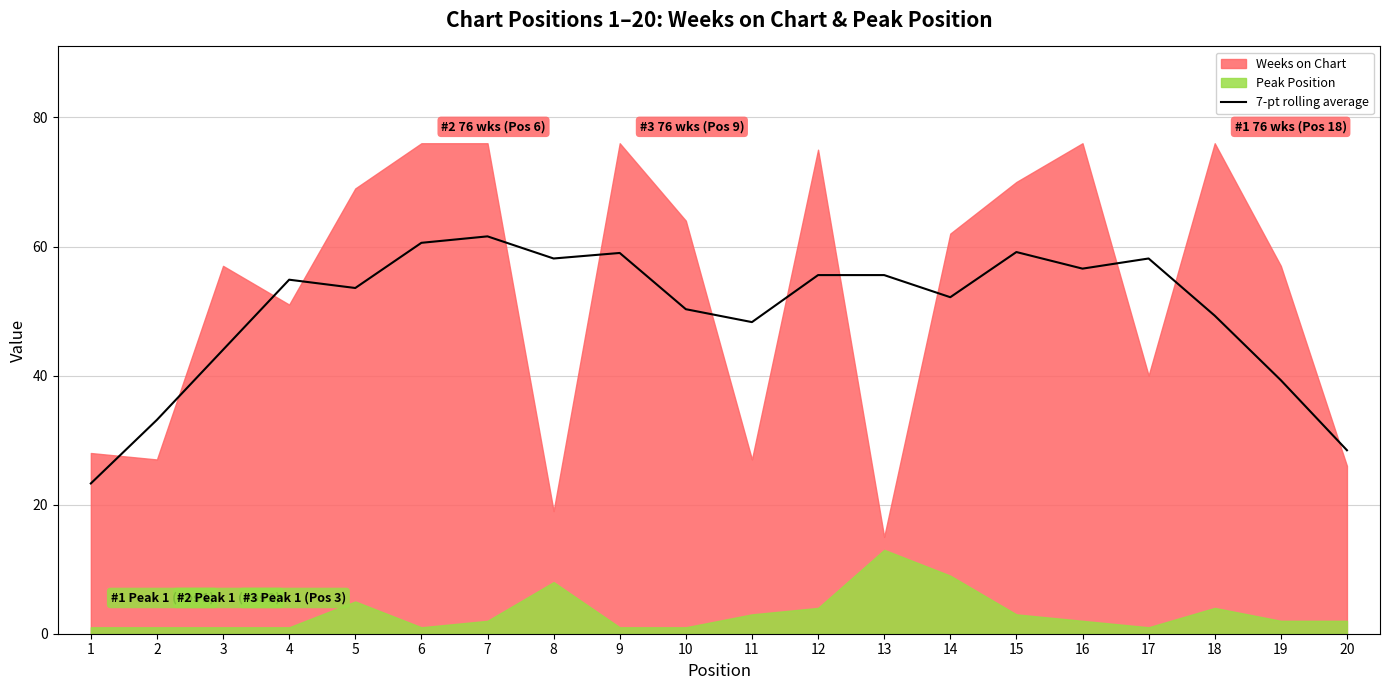

Reading left to right, extract all data points from this chart.

23.3	33.1	44.0	54.9	53.6	60.6	61.6	58.1	59.0	50.3	48.3	55.6	55.6	52.1	59.1	56.6	58.1	49.3	39.3	28.4